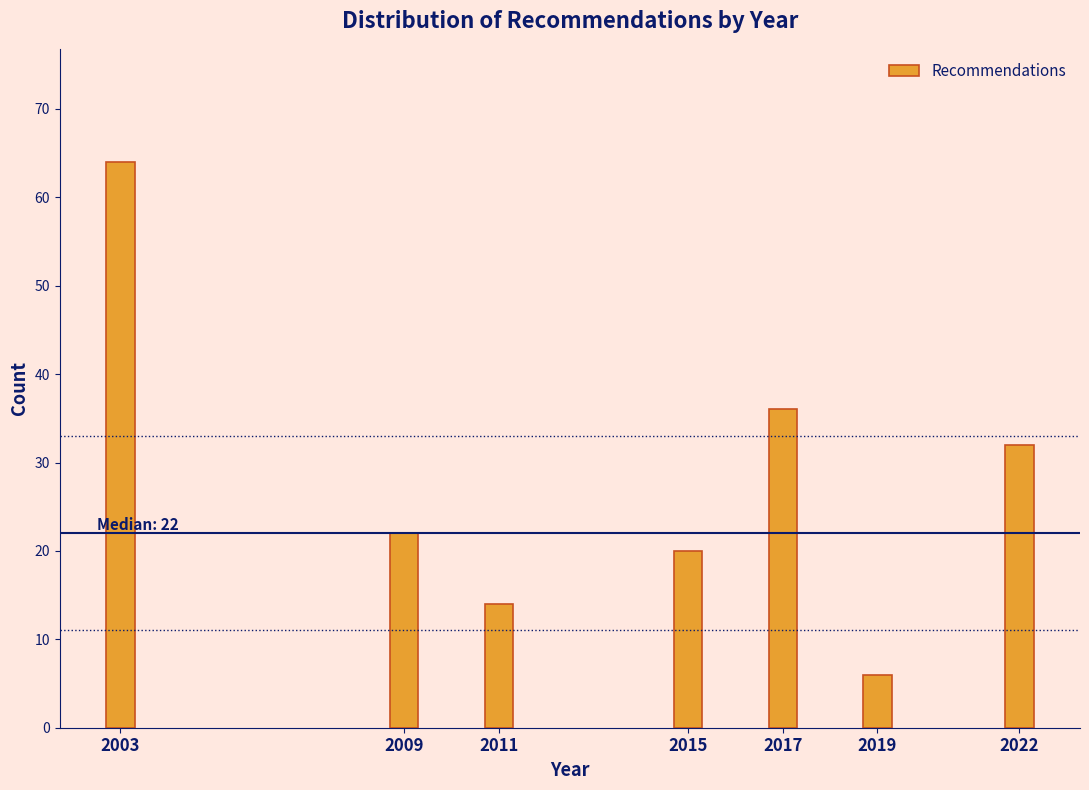

Reading left to right, list all the values displayed in this chart.

2003=64	2009=22	2011=14	2015=20	2017=36	2019=6	2022=32